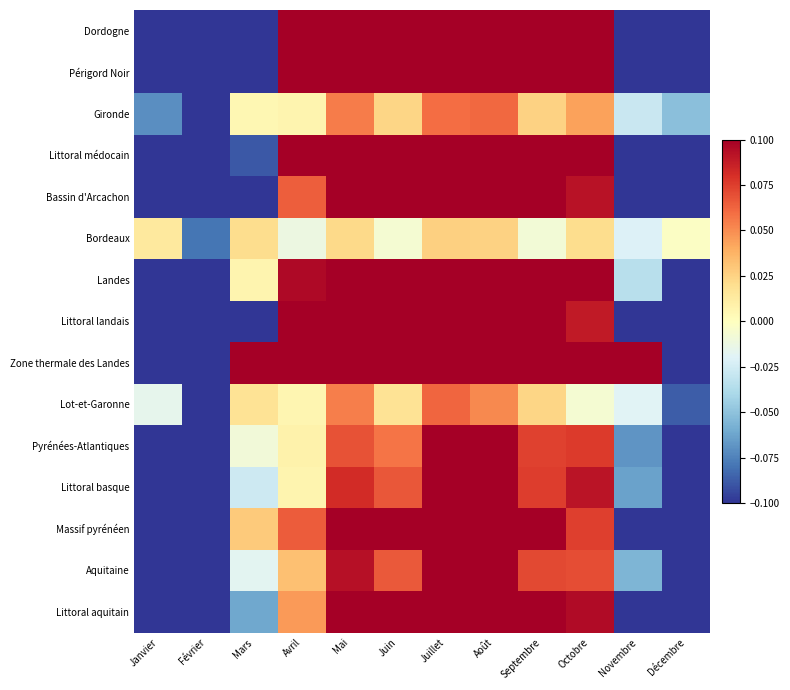

Which category has the lowest value across all series?

Décembre